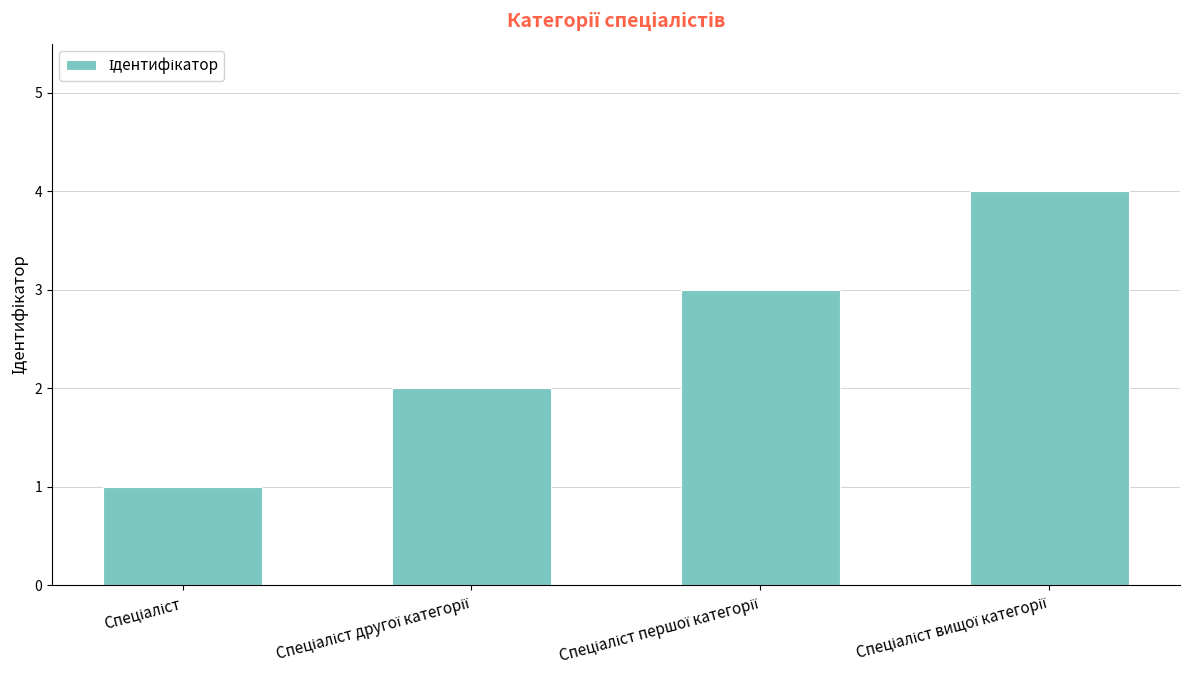

What is the difference between the maximum and minimum values?

3